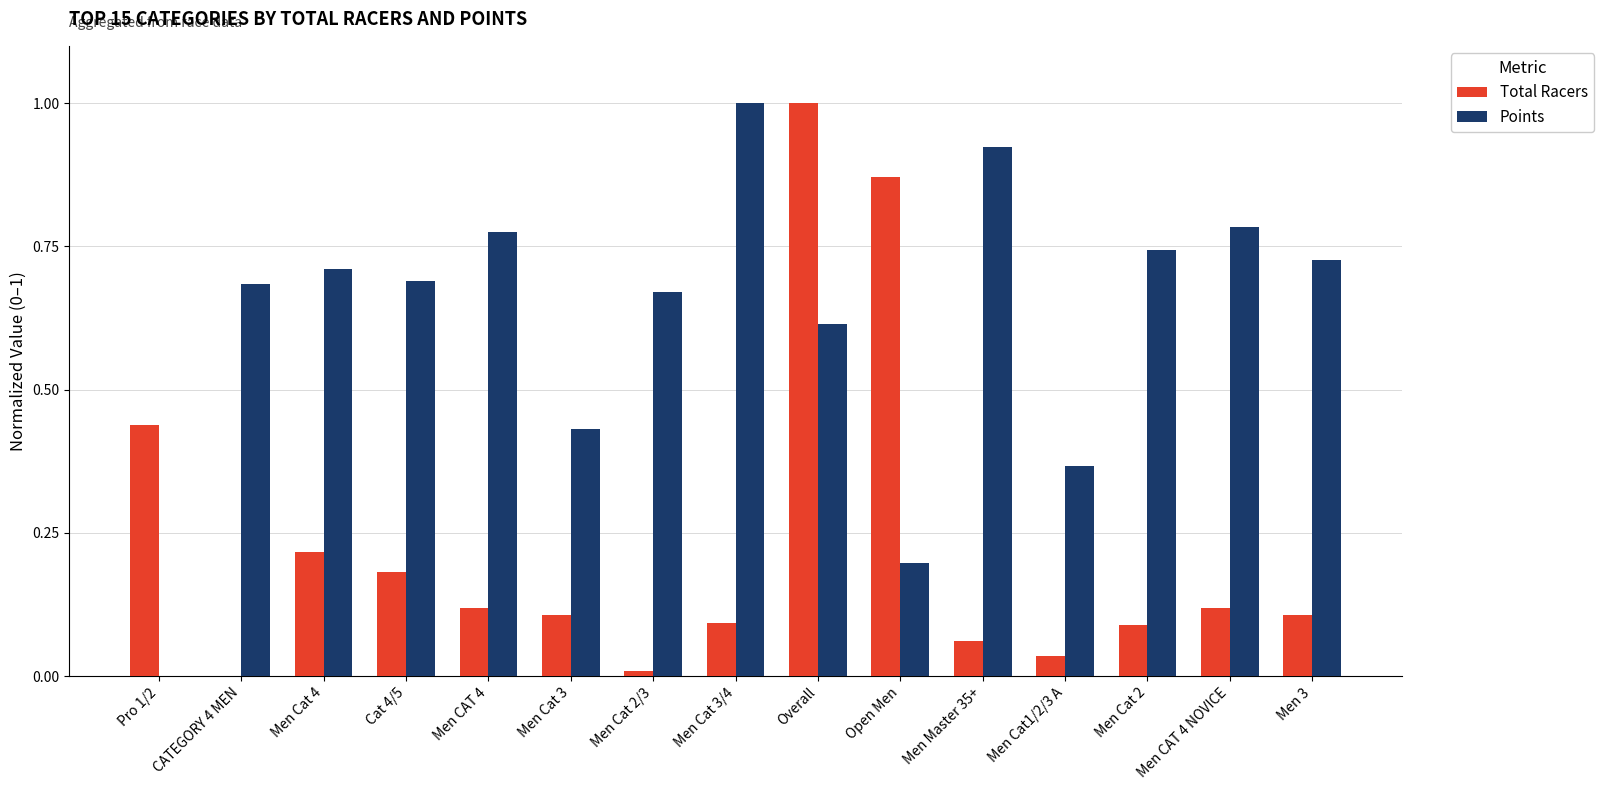

Is the value of Total Racers at Men CAT 4 greater than the value of Points at Men CAT 4?

No